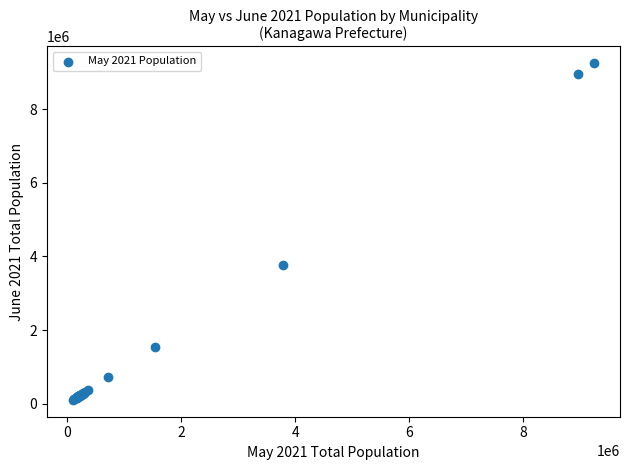

What Y value in the scatter plot is closest to 4674113?

3779063